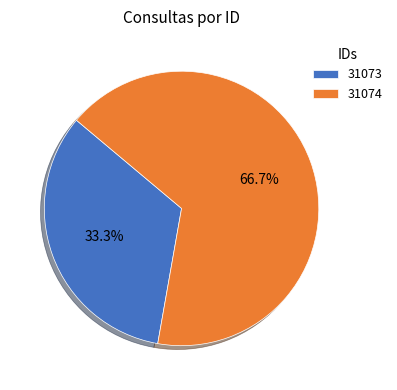

To the nearest percent, what is the difference between the 31074 and 31073 slice percentages?

33%